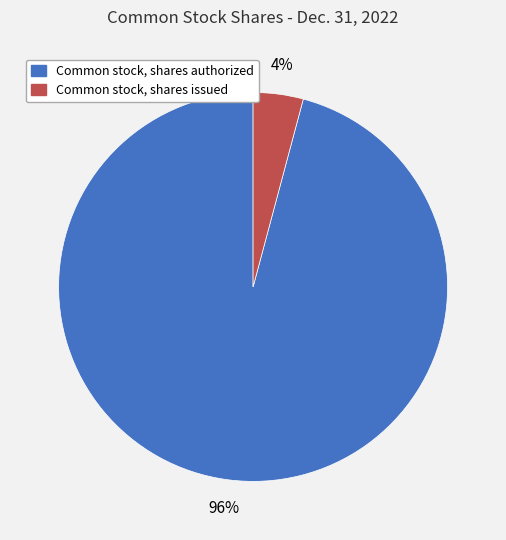

Rank the categories by value from lowest to highest.

Common stock, shares issued, Common stock, shares authorized